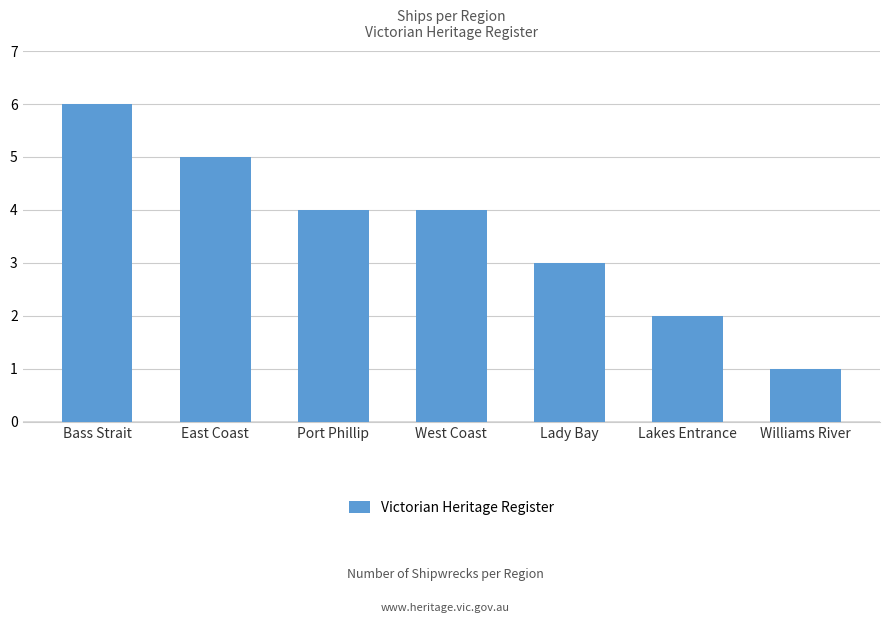

What is the sum of the values at Lady Bay and Bass Strait?

9